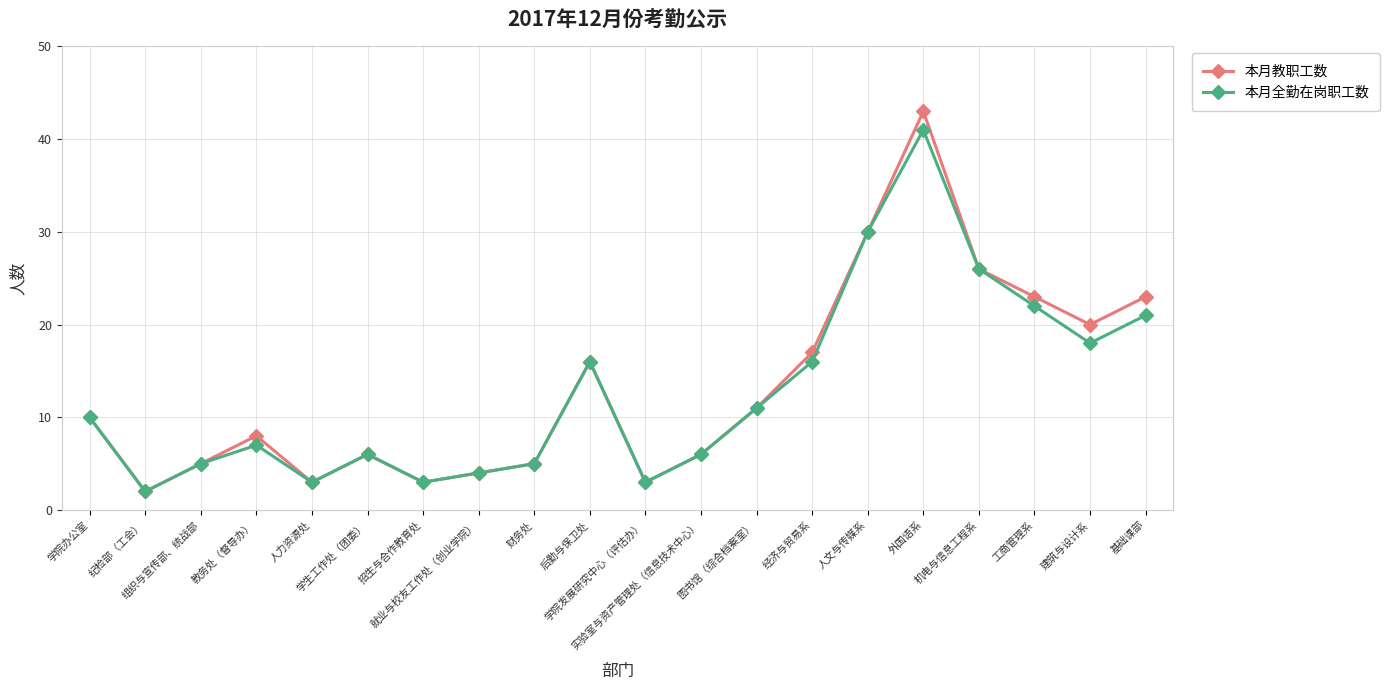

Rank the series by their maximum value, from lowest to highest.

本月全勤在岗职工数, 本月教职工数